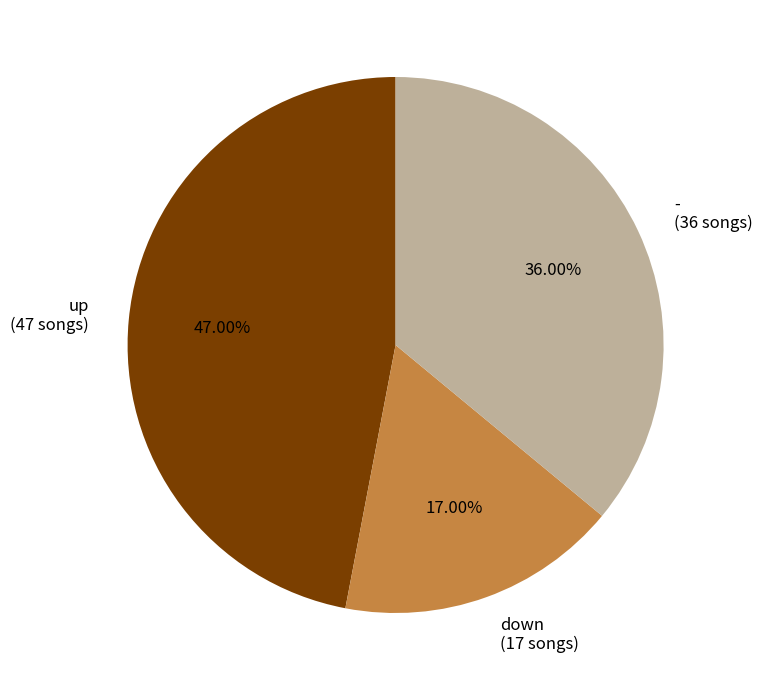

True or false: - accounts for 22% of the total.

False